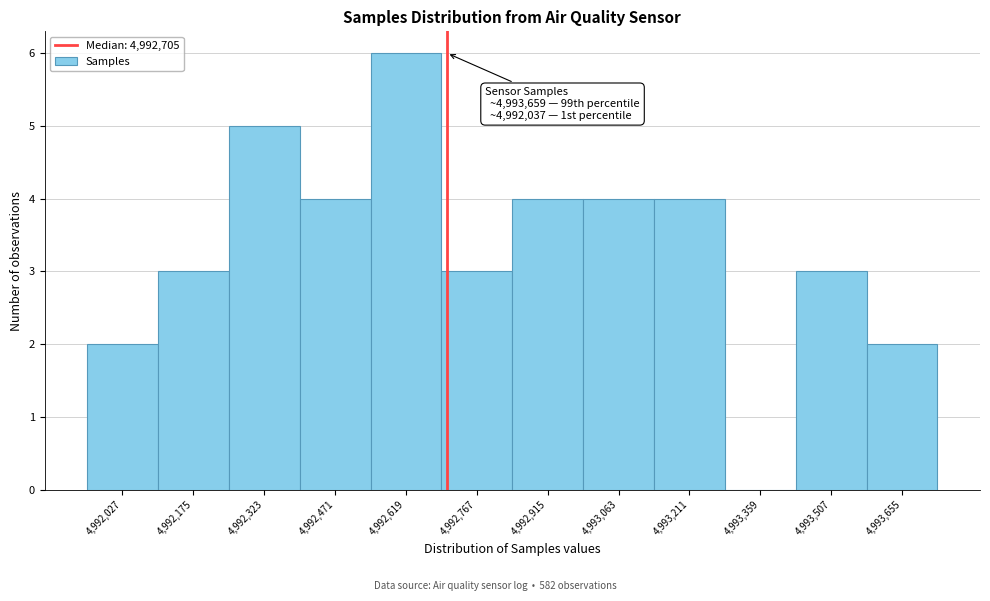

Which range on the x-axis has the tallest bar?

4992540 to 4992700